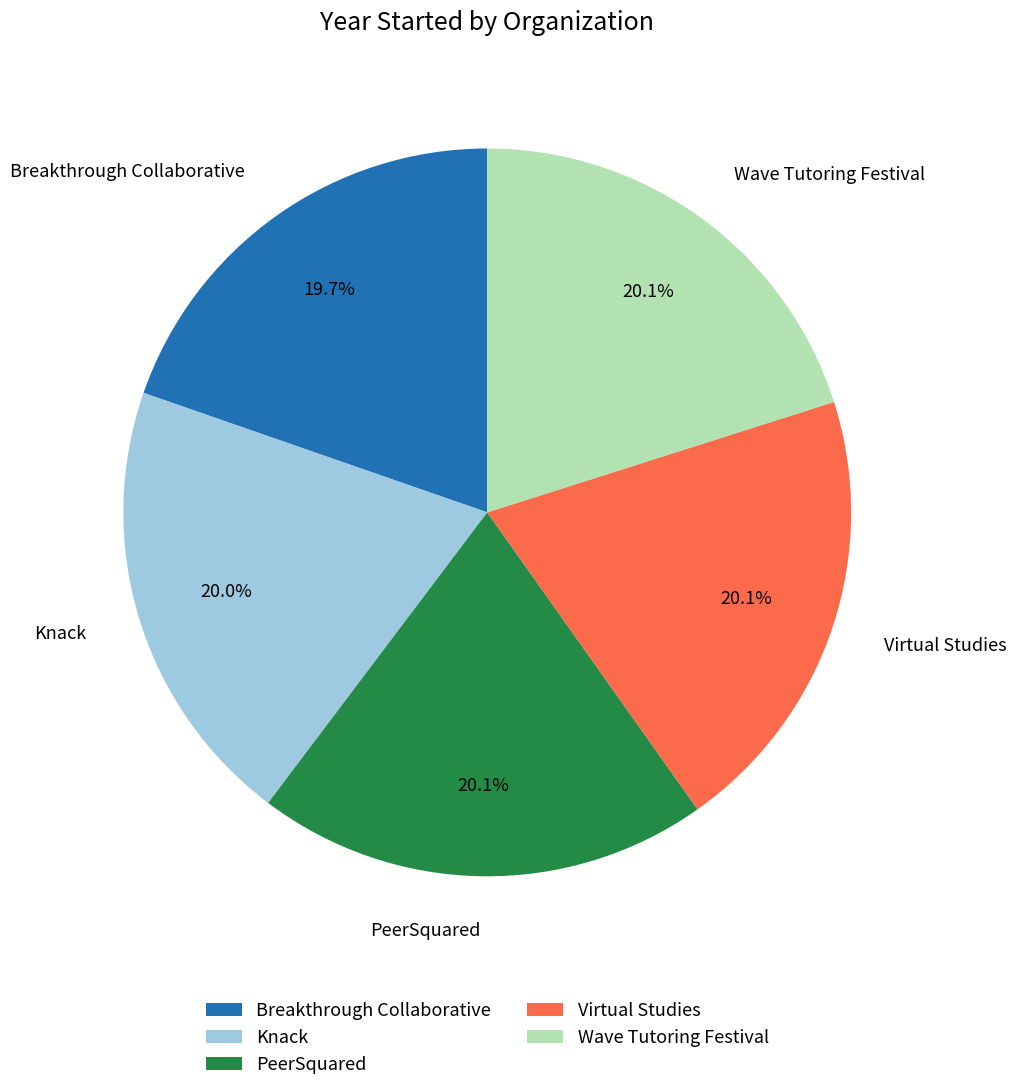

What percentage is the PeerSquared slice, to the nearest percent?

20%